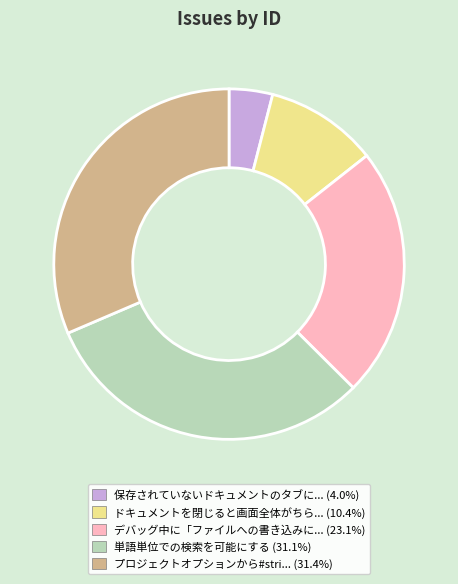

Is there a majority slice in this chart?

No